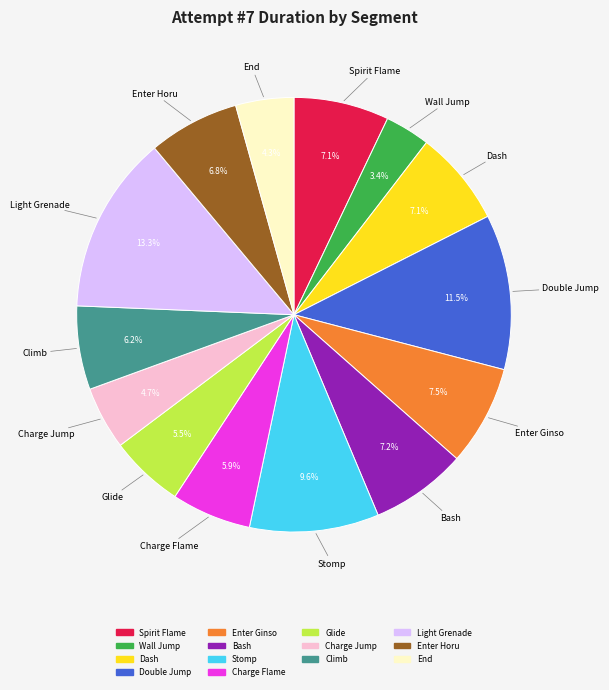

True or false: Light Grenade accounts for 5% of the total.

False